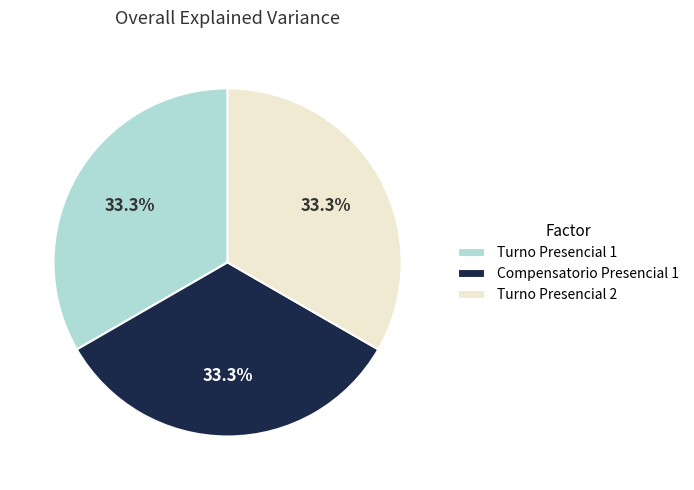

To the nearest percent, what percentage of the pie is Turno Presencial 2?

33%